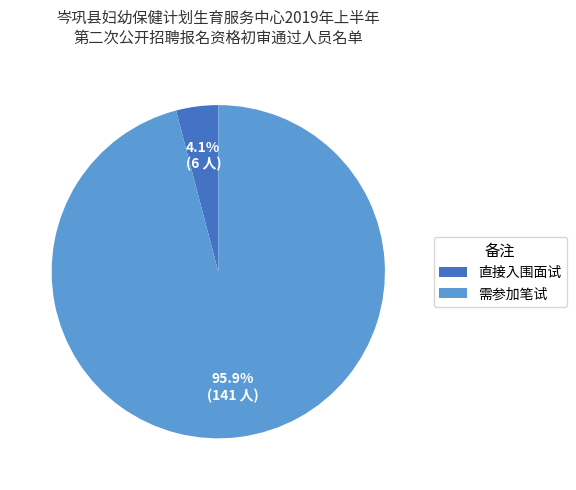

Which slice is the smallest?

直接入围面试